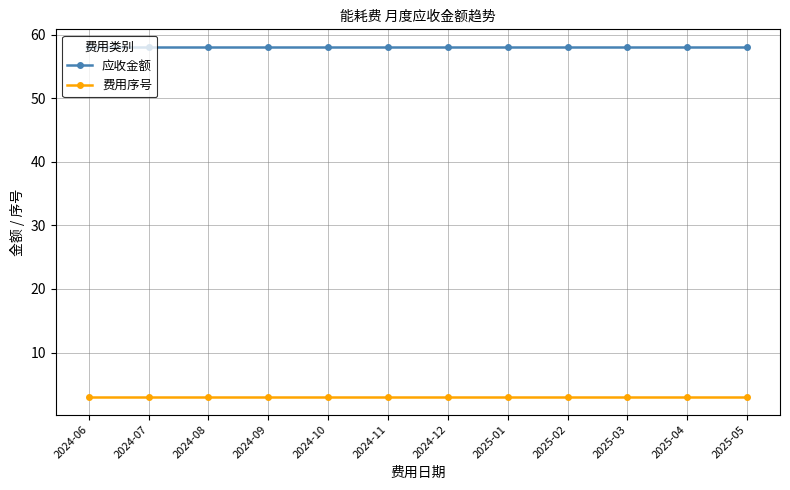

What is the approximate value of 应收金额 at 2025-02?

58.1